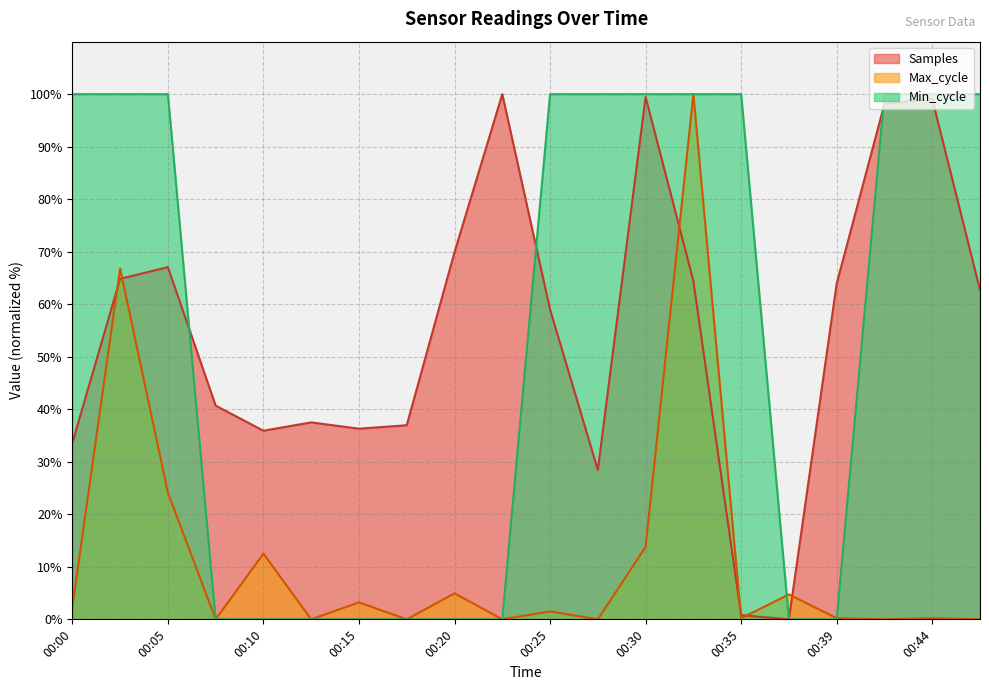

The value of Min_cycle at 00:03 is 100.0. True or false?

True